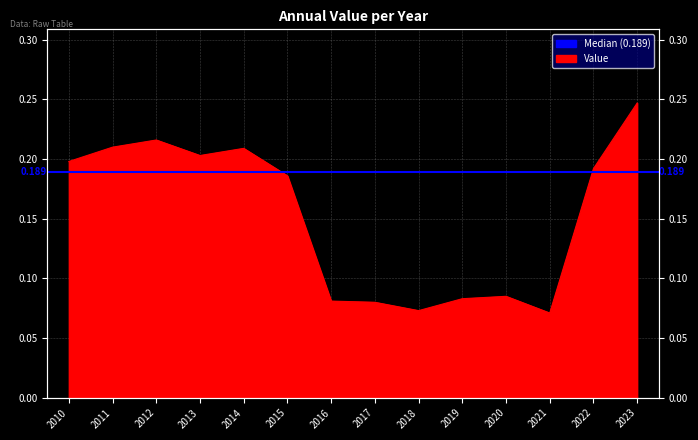

Reading left to right, list all the values displayed in this chart.

0.2	0.2	0.2	0.2	0.2	0.2	0.1	0.1	0.1	0.1	0.1	0.1	0.2	0.2